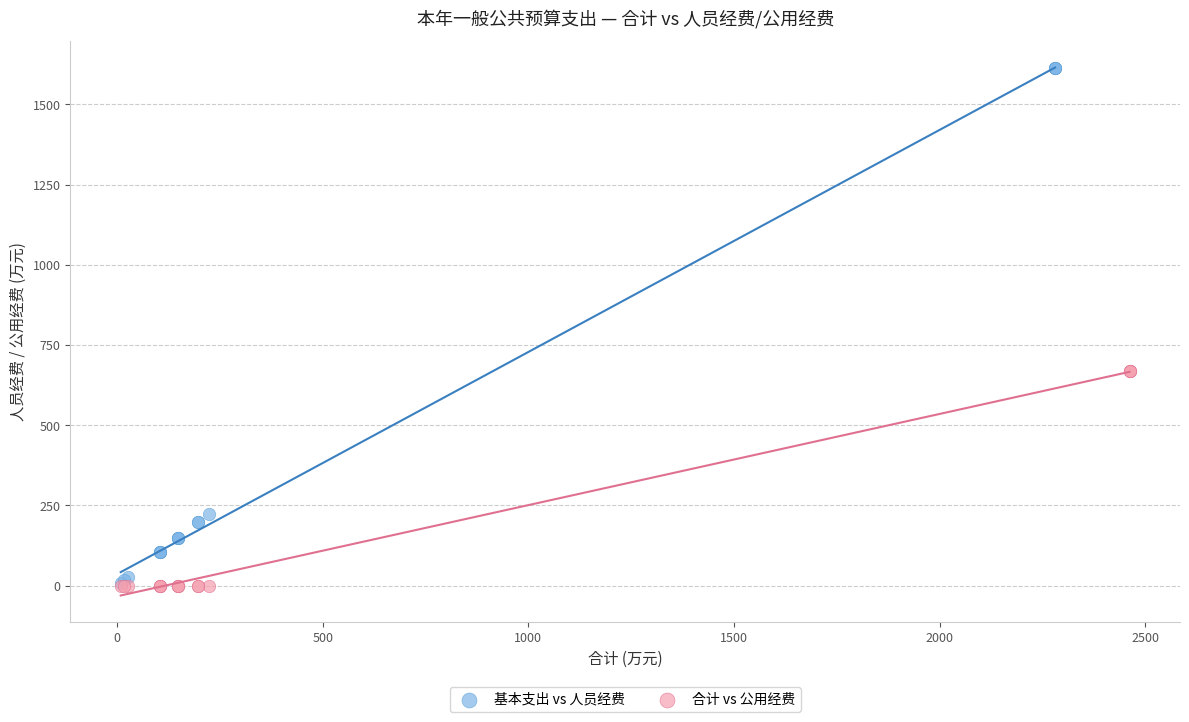

Which series has the largest Y range (max minus min)?

基本支出 vs 人员经费